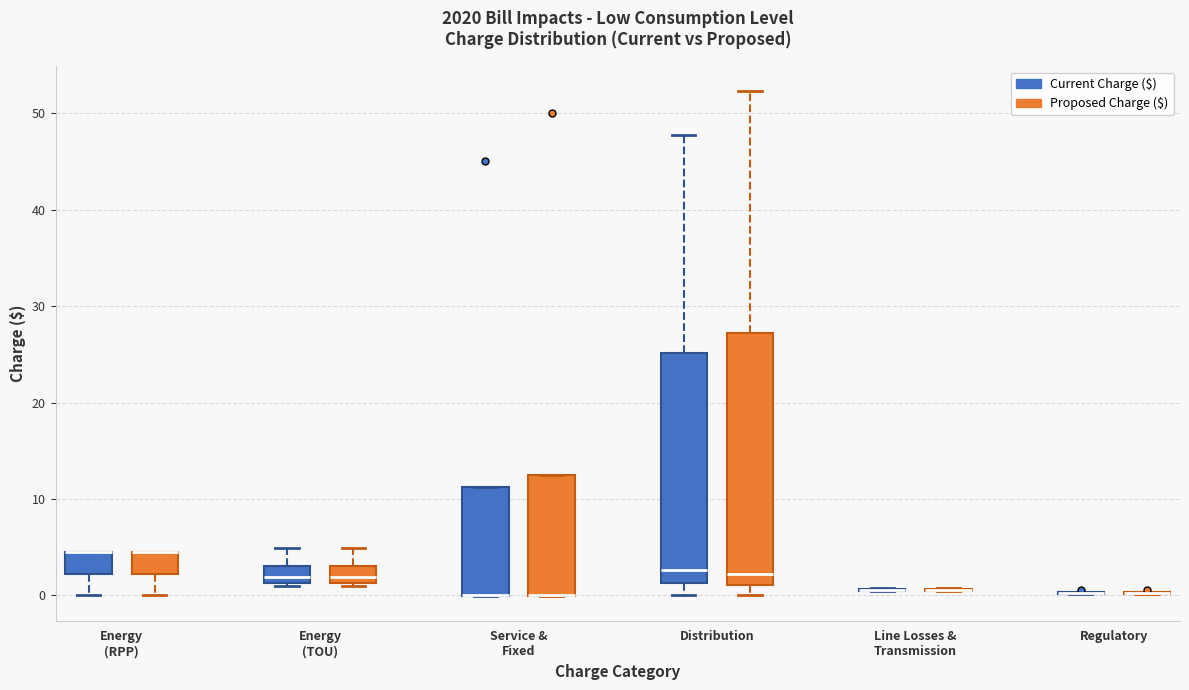

Reading left to right, read every box against the y-axis: the position of its median line, the range the box covers, and the ends of its whiskers. The values are not printed on the chart, so give them approximately, as read against the axis.

Energy (RPP) (Current Charge ($)): median 5 (drawn on the box's upper edge), box 2 to 5, whiskers 0 to 5
Energy (RPP) (Proposed Charge ($)): median 5 (drawn on the box's upper edge), box 2 to 5, whiskers 0 to 5
Energy (TOU) (Current Charge ($)): median 2, box 1 to 3, whiskers 1 (just below the box's lower edge) to 5
Energy (TOU) (Proposed Charge ($)): median 2, box 1 to 3, whiskers 1 (just below the box's lower edge) to 5
Service & Fixed (Current Charge ($)): median 0 (drawn on the box's lower edge), box 0 to 11, whiskers 0 to 11
Service & Fixed (Proposed Charge ($)): median 0 (drawn on the box's lower edge), box 0 to 13, whiskers 0 to 13
Distribution (Current Charge ($)): median 3, box 1 to 25, whiskers 0 to 48
Distribution (Proposed Charge ($)): median 2, box 1 to 27, whiskers 0 to 52
Line Losses & Transmission (Current Charge ($)): box collapsed to a line at 1, whiskers 0 to 1
Line Losses & Transmission (Proposed Charge ($)): box collapsed to a line at 1, whiskers 0 to 1
Regulatory (Current Charge ($)): box collapsed to a line at 0, whiskers 0 to 0
Regulatory (Proposed Charge ($)): box collapsed to a line at 0, whiskers 0 to 0